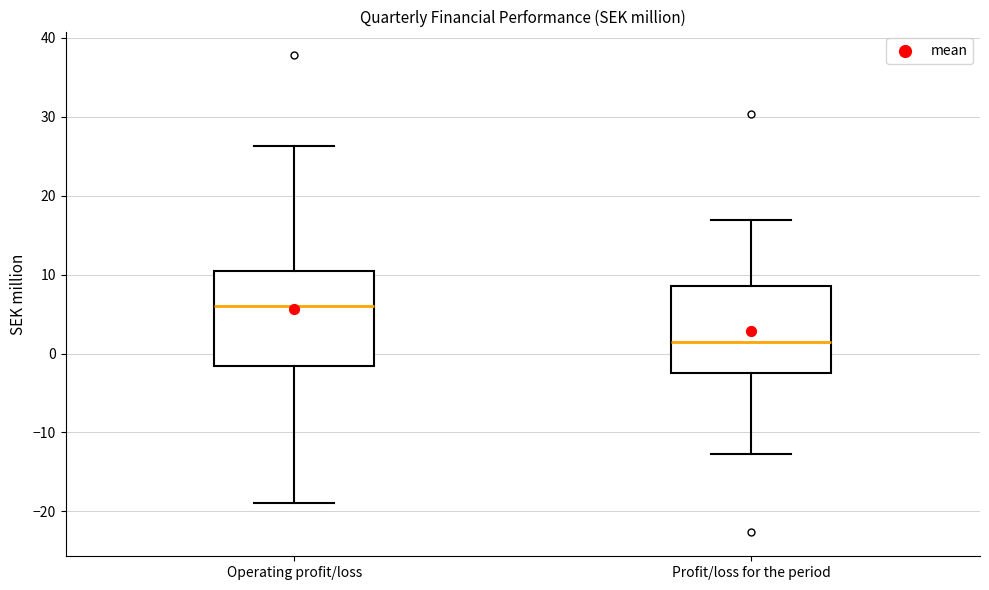

Which box's median line is the highest?

Operating profit/loss